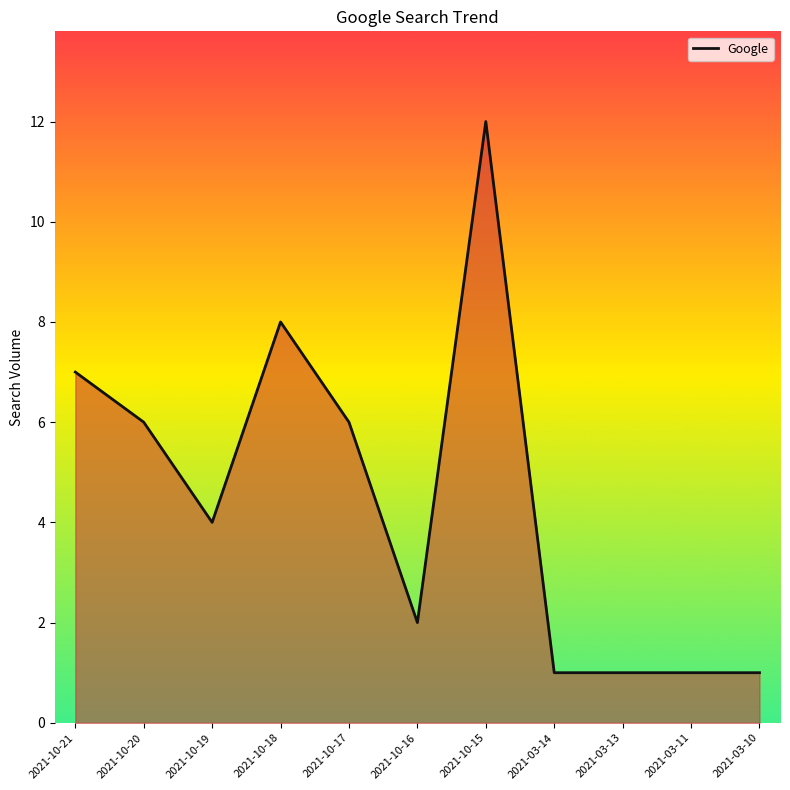

What is the greatest value displayed?

12